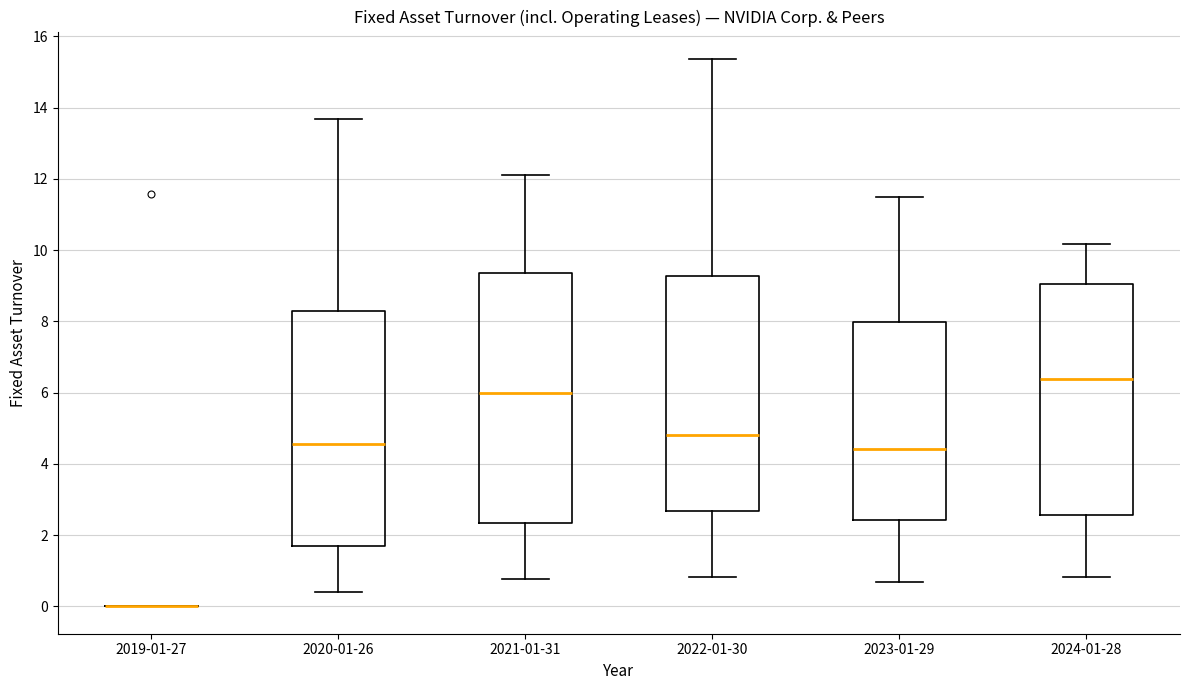

Which box is the tallest, from its lower edge to its upper edge?

2021-01-31